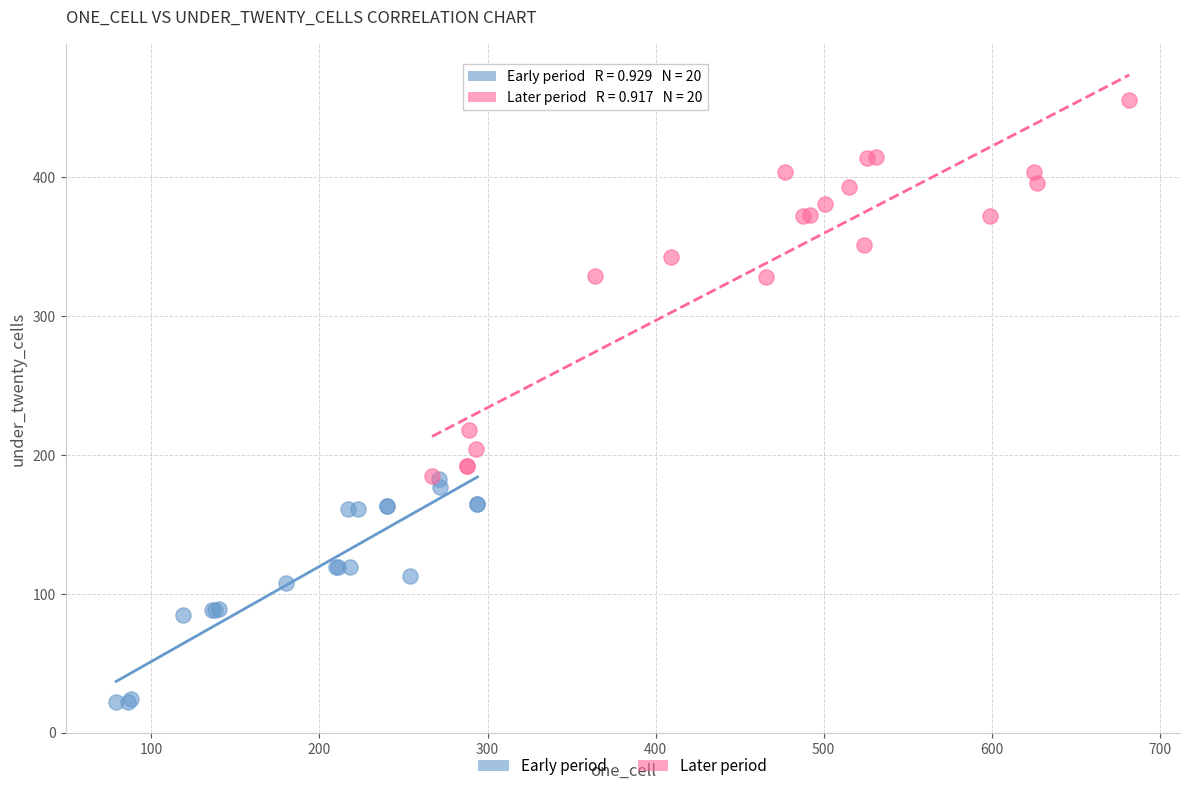

Which series contains the lowest Y value?

Early period